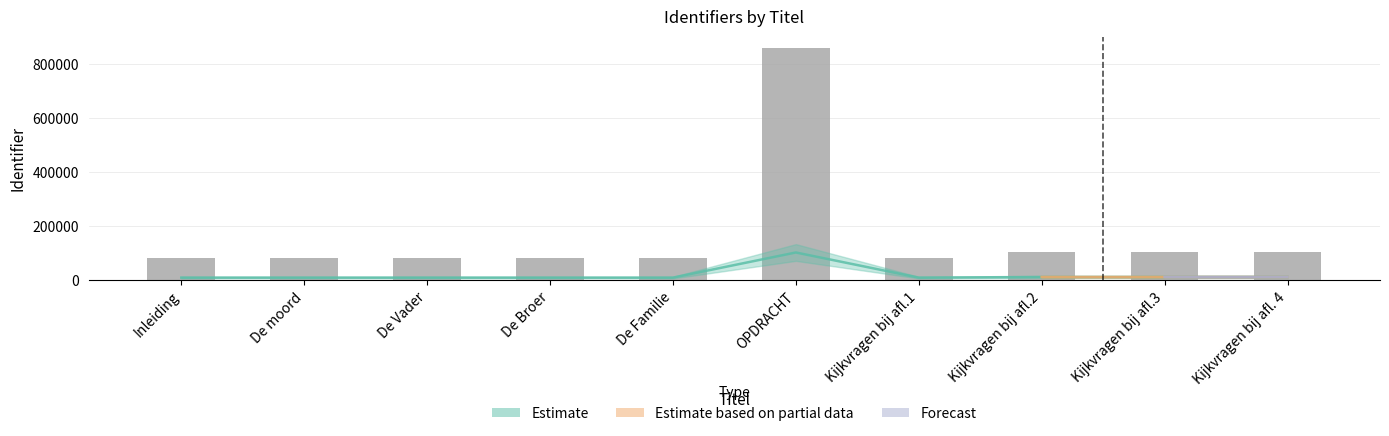

True or false: the data shows 46793 at De Vader.

False